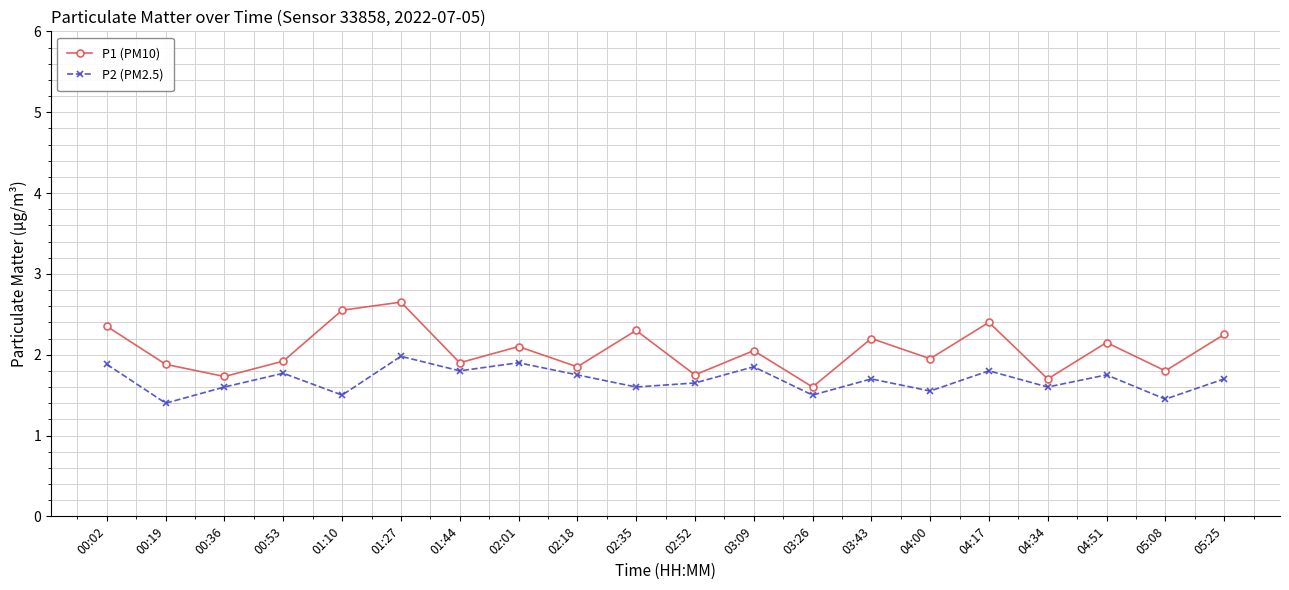

True or false: P1 (PM10) and P2 (PM2.5) cross at least once.

False